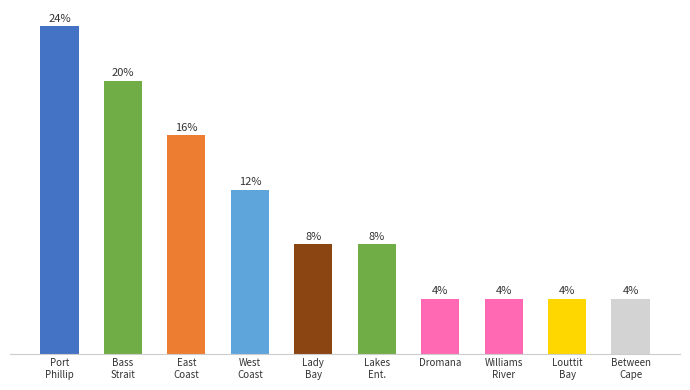

What is the difference between the values at Dromana and East
Coast?

3